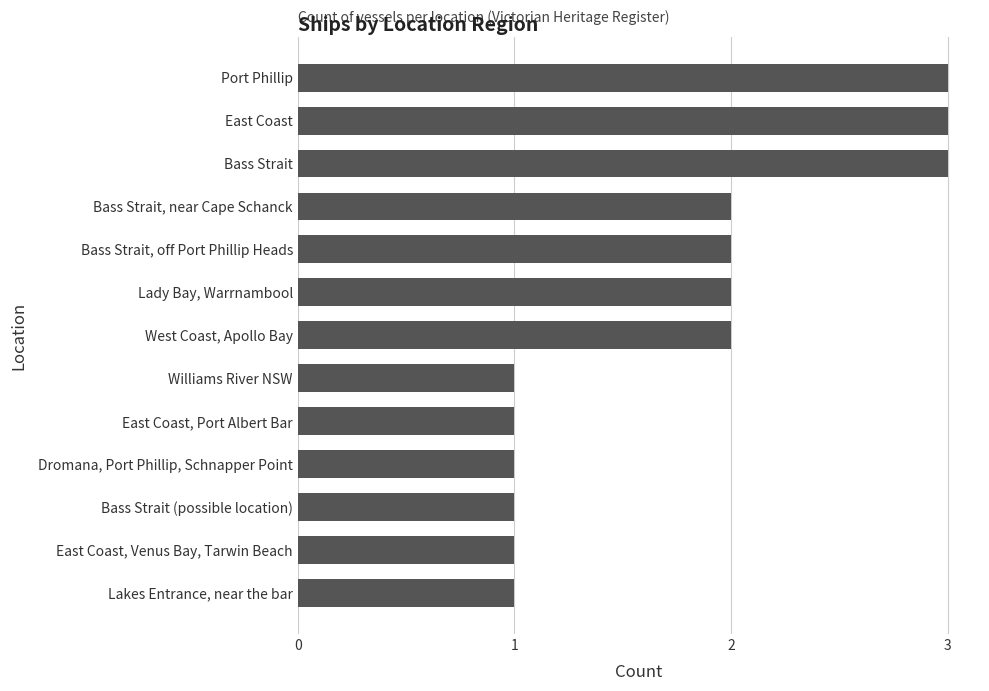

What is the sum of the values at East Coast, Venus Bay, Tarwin Beach and Bass Strait, near Cape Schanck?

3